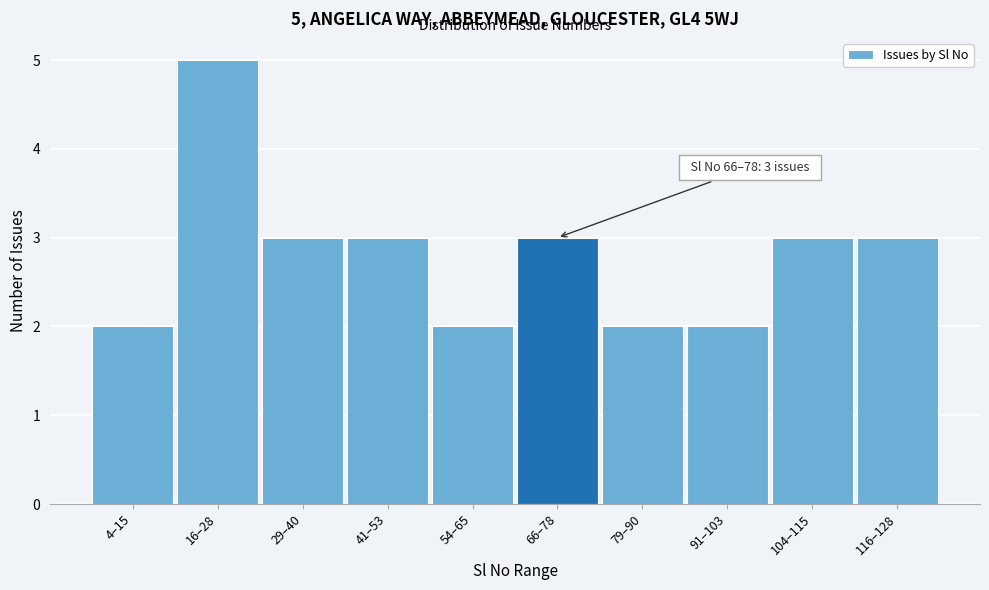

Reading right to left, transcribe all the data shown in this chart.

116–128=3	104–115=3	91–103=2	79–90=2	66–78=3	54–65=2	41–53=3	29–40=3	16–28=5	4–15=2